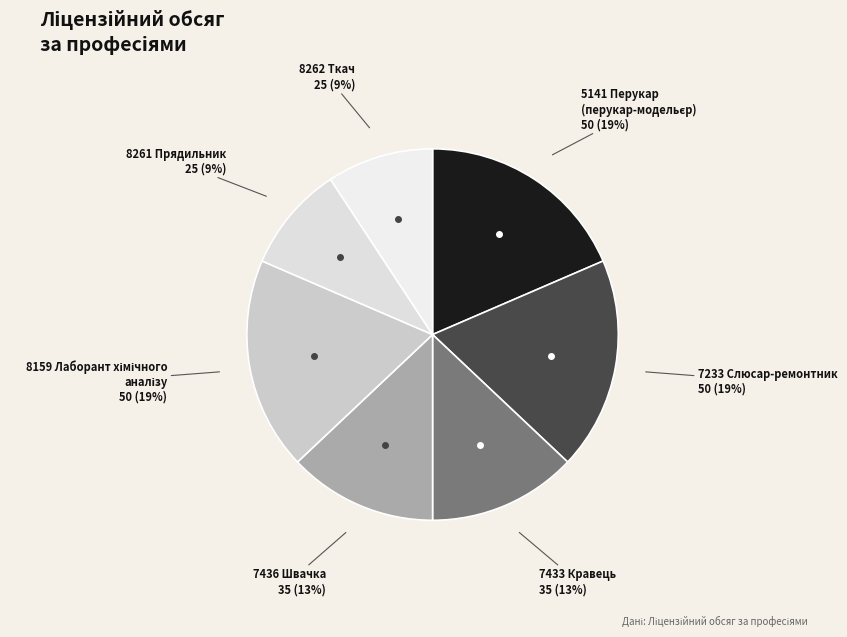

How many slices are in this pie chart?

7